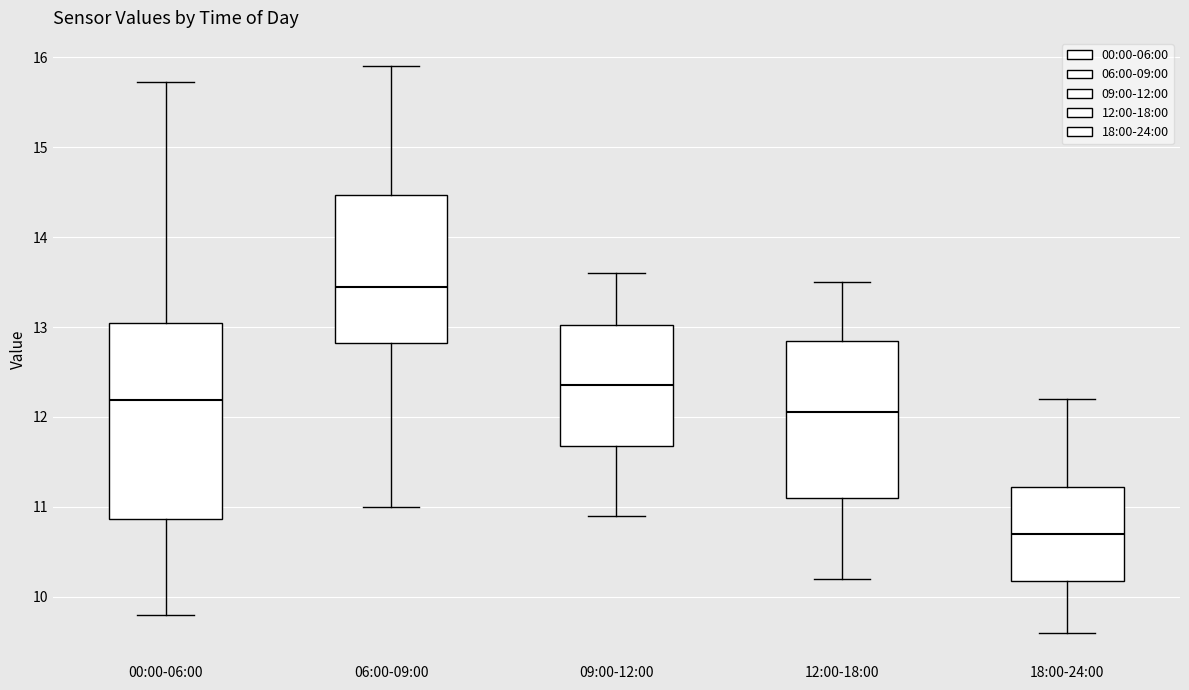

Reading left to right, transcribe this box plot: for each box, give where its median line is, the range the box spans, and where its two whiskers end, as read against the y-axis. The values are not printed on the chart, so give them approximately, as read against the axis.

00:00-06:00: median 12.2, box 10.9 to 13.0, whiskers 9.8 to 15.7
06:00-09:00: median 13.5, box 12.8 to 14.5, whiskers 11.0 to 15.9
09:00-12:00: median 12.4, box 11.7 to 13.0, whiskers 10.9 to 13.6
12:00-18:00: median 12.1, box 11.1 to 12.9, whiskers 10.2 to 13.5
18:00-24:00: median 10.7, box 10.2 to 11.2, whiskers 9.6 to 12.2